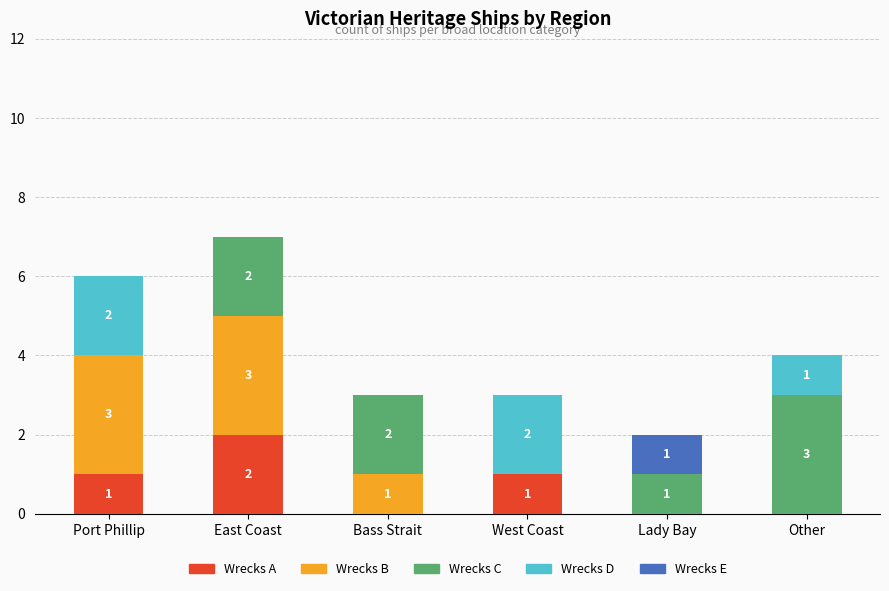

Does the chart contain stacked bars?

Yes